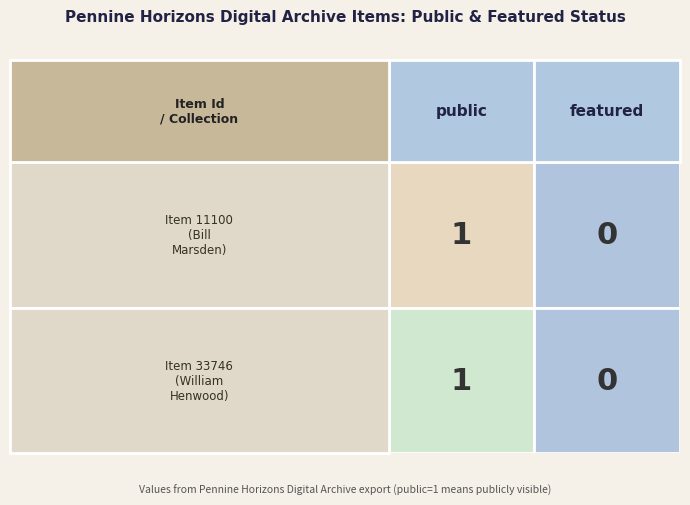

At 0, list the series in order from smallest to largest.

Bill Marsden collection, William Henwood collection